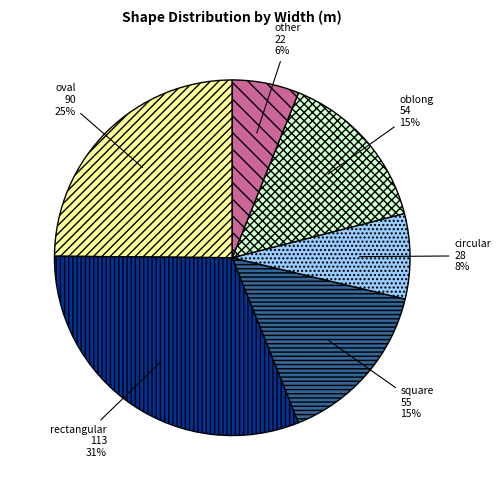

How many slices are in this pie chart?

6